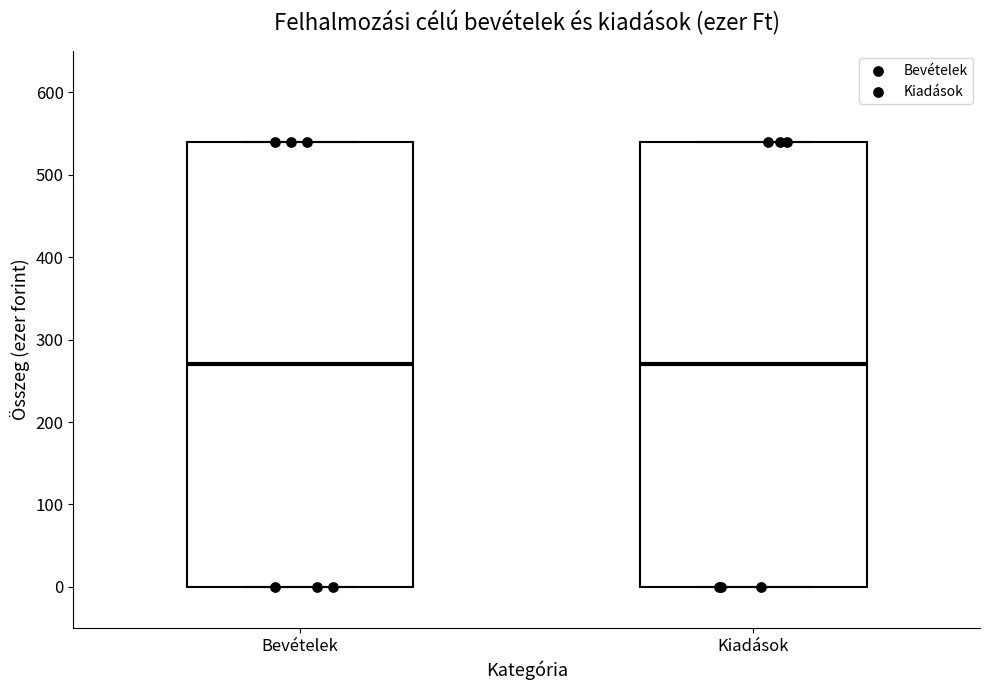

Where is the lower edge of the box for Kiadások on the y-axis? The values are not printed on the chart, so give them approximately, as read against the axis.

0